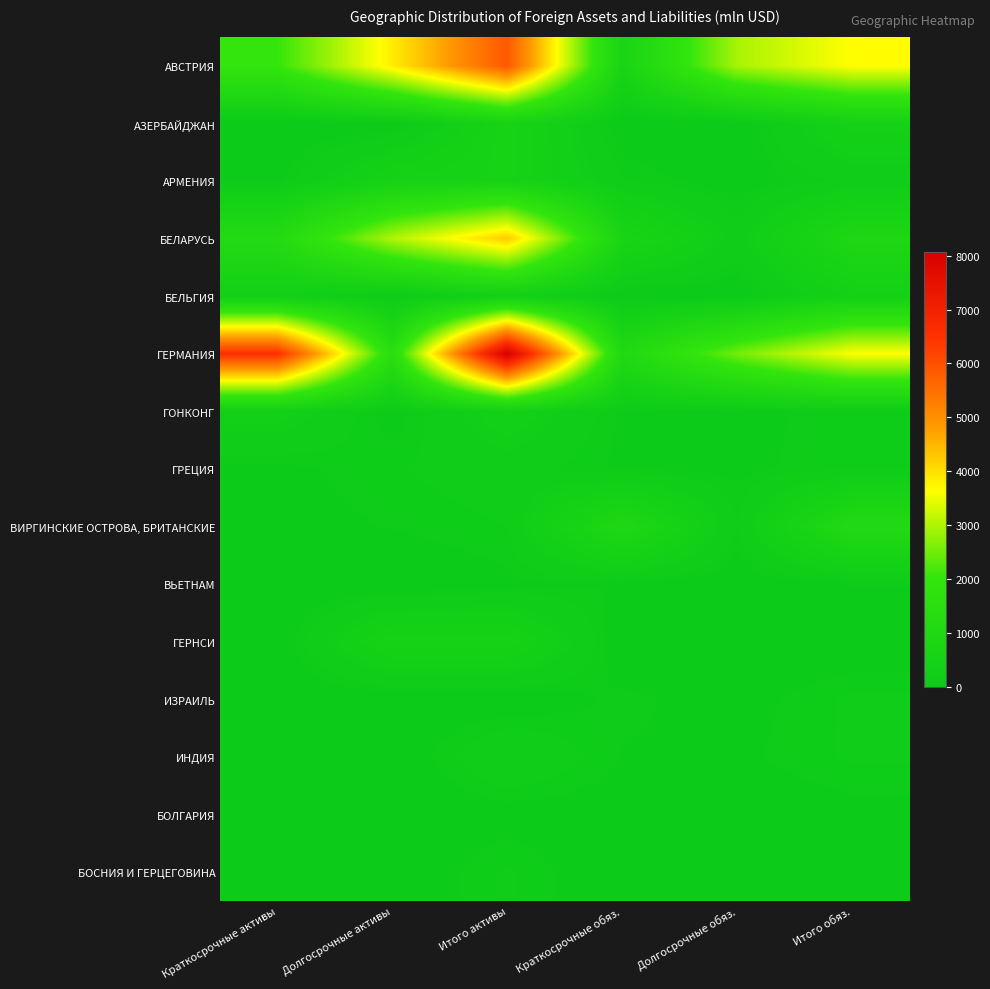

At how many categories does at least one series exceed 4587?

2